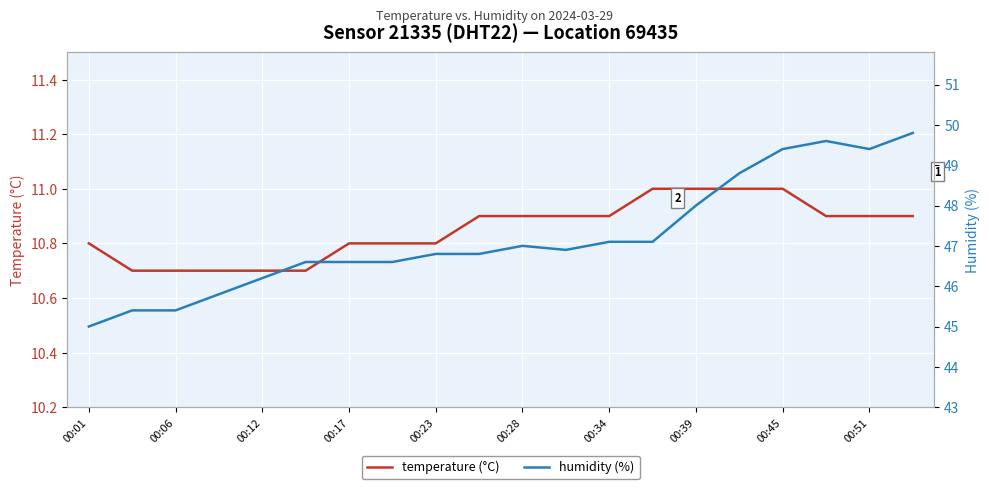

What is the sum of the temperature (°C) values at 00:28 and 00:06?

21.6